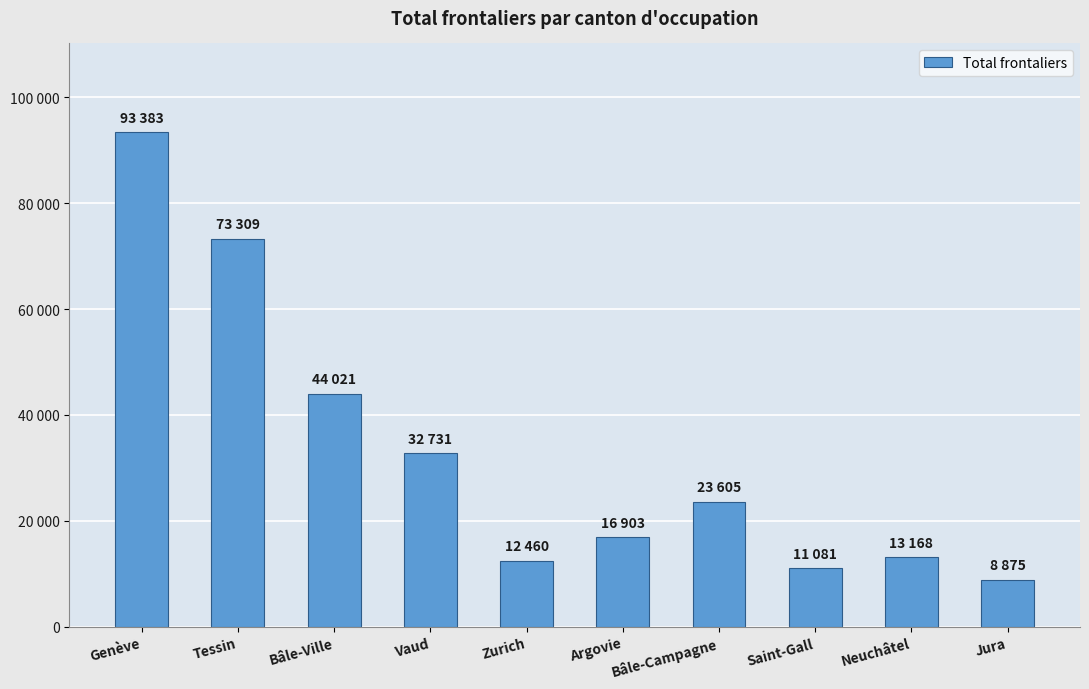

Are the bars horizontal?

No